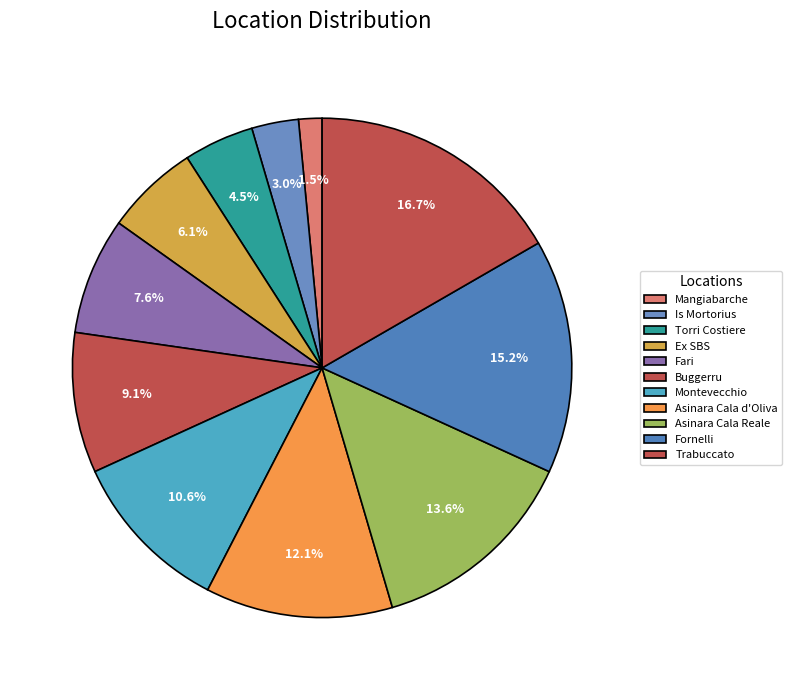

Combined, do Ex SBS and Torri Costiere account for over 50%?

No